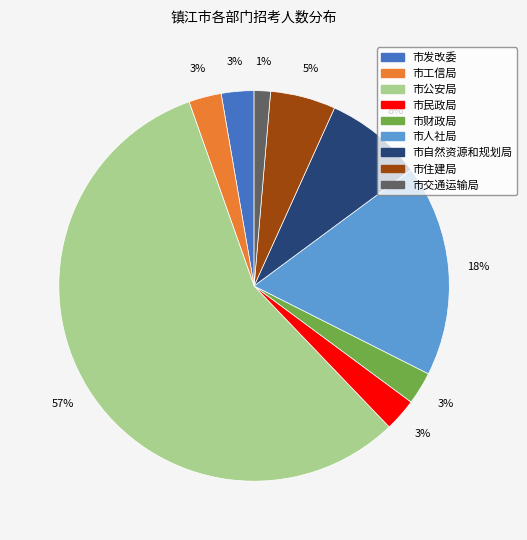

Is there any slice that represents more than half of the pie?

Yes